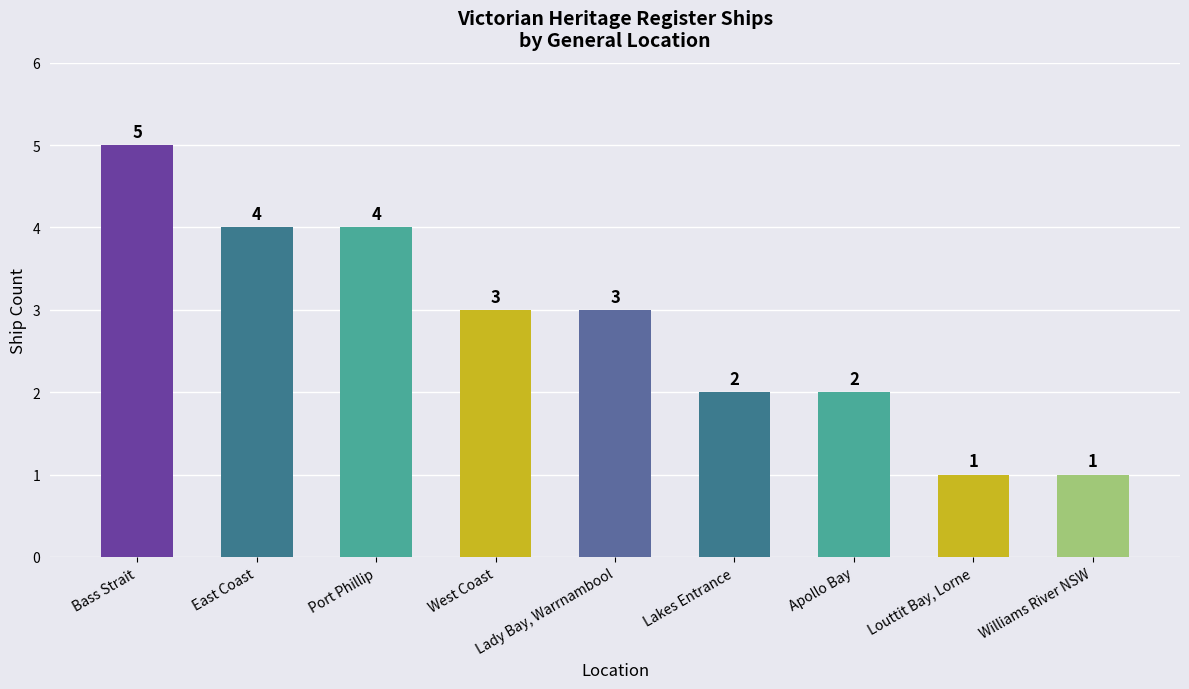

Which has a higher value, Louttit Bay, Lorne or Lady Bay, Warrnambool?

Lady Bay, Warrnambool